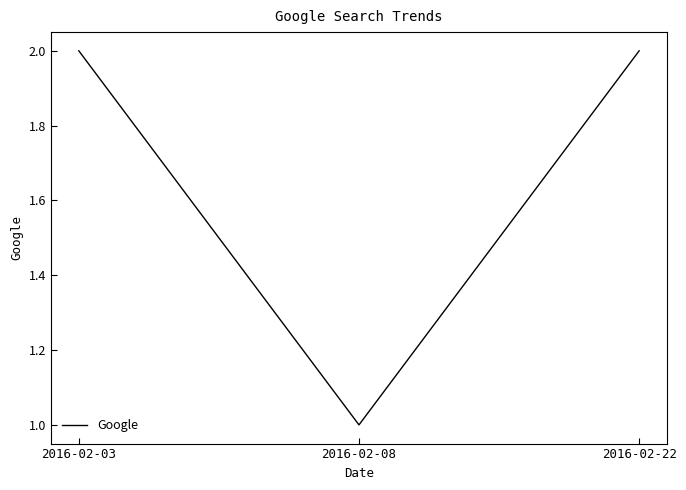

What is the smallest value displayed?

1